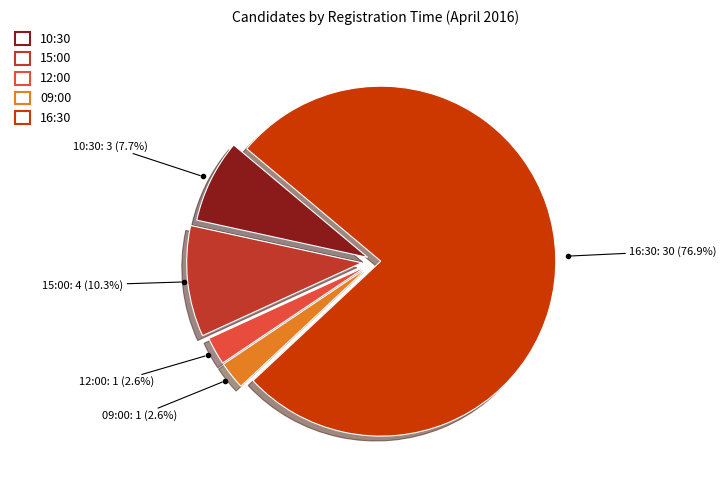

Count the number of slices in the pie.

5